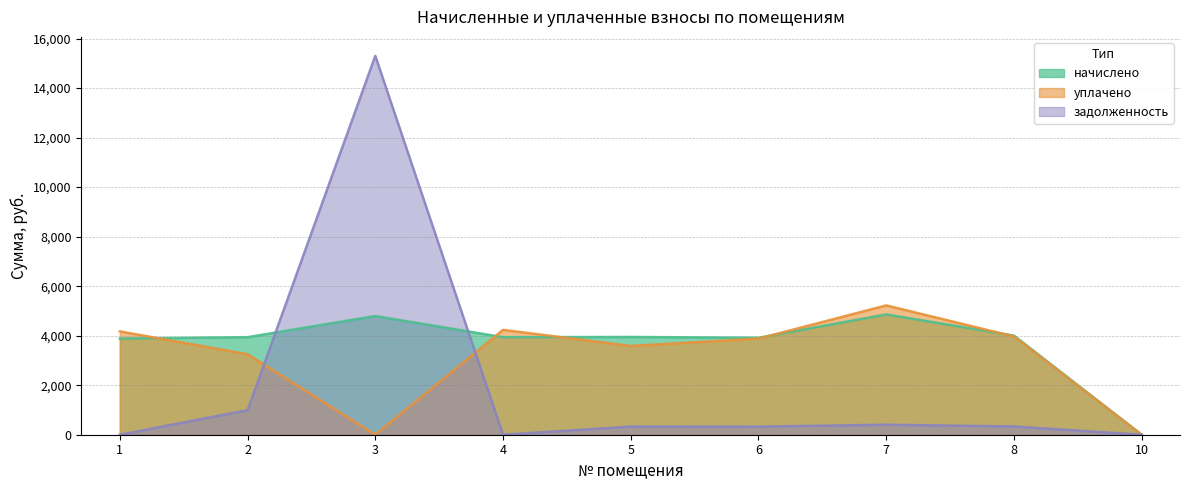

What is the sum of the уплачено values at 3 and 6?

3882.8